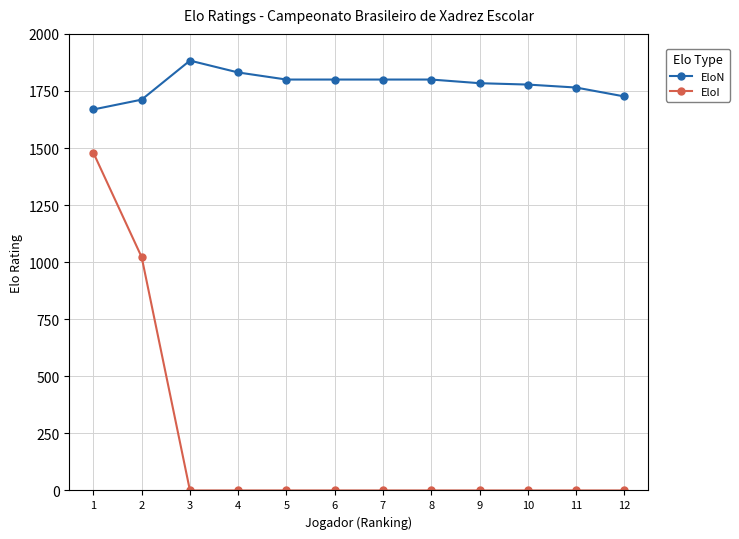

The value of EloI at 11 is 0. True or false?

True